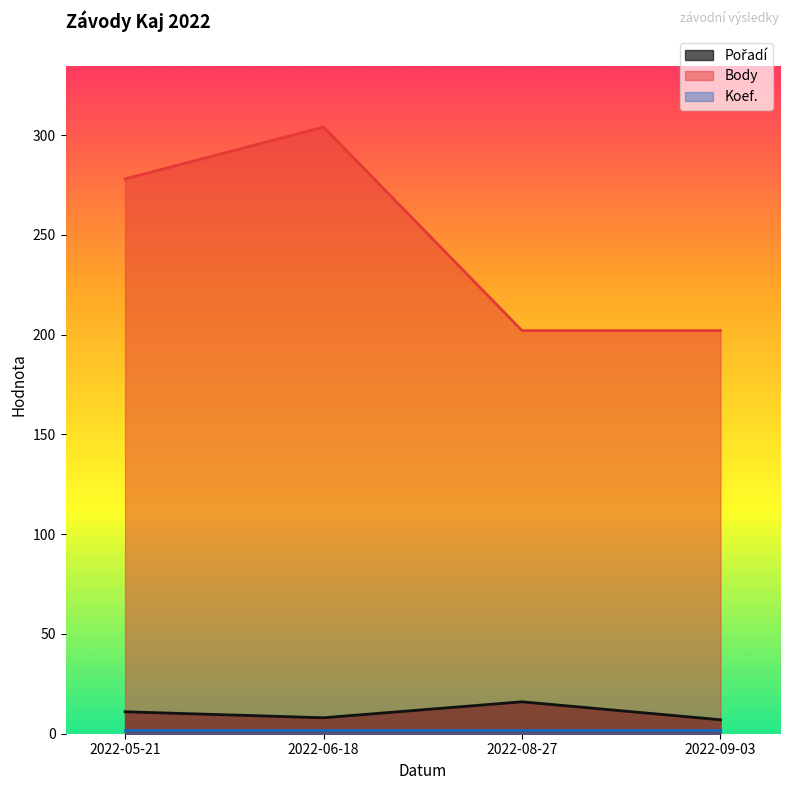

True or false: Pořadí and Body cross at least once.

False